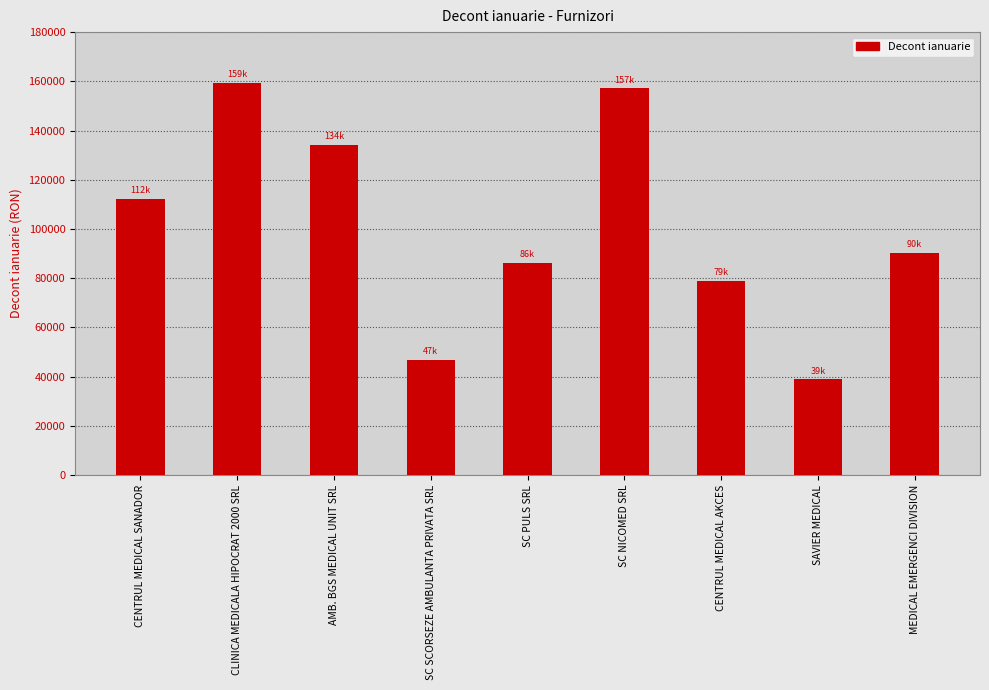

How many distinct data groups are displayed?

1